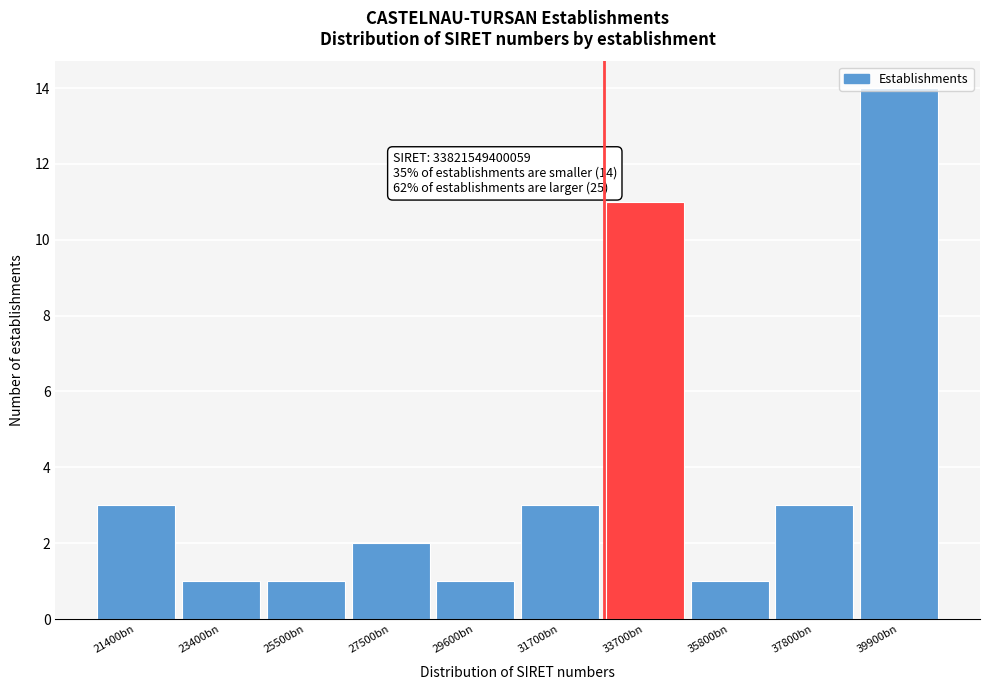

What is the difference between the maximum and minimum values?

13